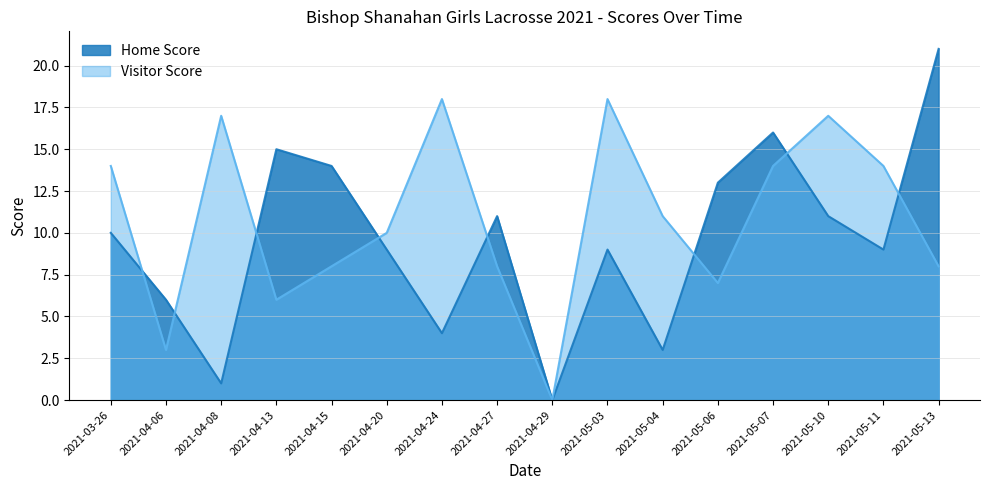

Read the Visitor Score value at 2021-04-24, to the nearest 5.

20